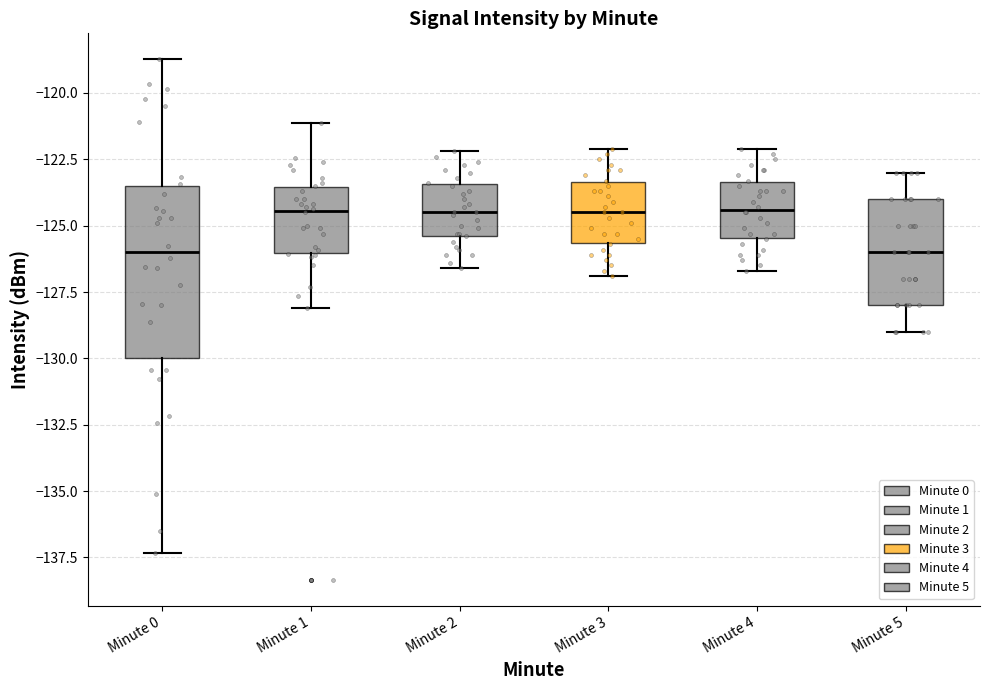

Reading left to right, read every box against the y-axis: the position of its median line, the range the box covers, and the ends of its whiskers. The values are not printed on the chart, so give them approximately, as read against the axis.

Minute 0: median -126.0, box -130.0 to -123.5, whiskers -137.5 to -118.5
Minute 1: median -124.5, box -126.0 to -123.5, whiskers -128.0 to -121.0
Minute 2: median -124.5, box -125.5 to -123.5, whiskers -126.5 to -122.0
Minute 3: median -124.5, box -125.5 to -123.5, whiskers -127.0 to -122.0
Minute 4: median -124.5, box -125.5 to -123.5, whiskers -126.5 to -122.0
Minute 5: median -126.0, box -128.0 to -124.0, whiskers -129.0 to -123.0